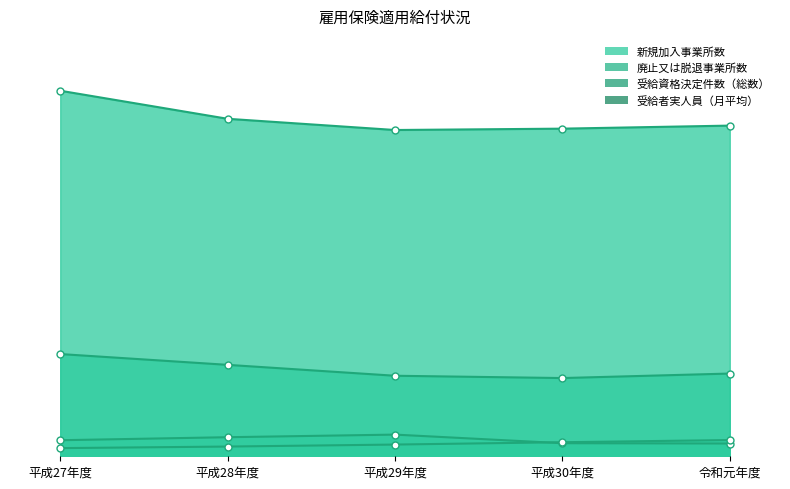

Reading left to right, what are all the values shown in this chart?

新規加入事業所数: 平成27年度=474	平成28年度=563	平成29年度=640	平成30年度=386	令和元年度=377
廃止又は脱退事業所数: 平成27年度=241	平成28年度=287	平成29年度=346	平成30年度=415	令和元年度=479
受給資格決定件数（総数）: 平成27年度=10795	平成28年度=9966	平成29年度=9635	平成30年度=9675	令和元年度=9765
受給者実人員（月平均）: 平成27年度=3019	平成28年度=2700	平成29年度=2378	平成30年度=2310	令和元年度=2443